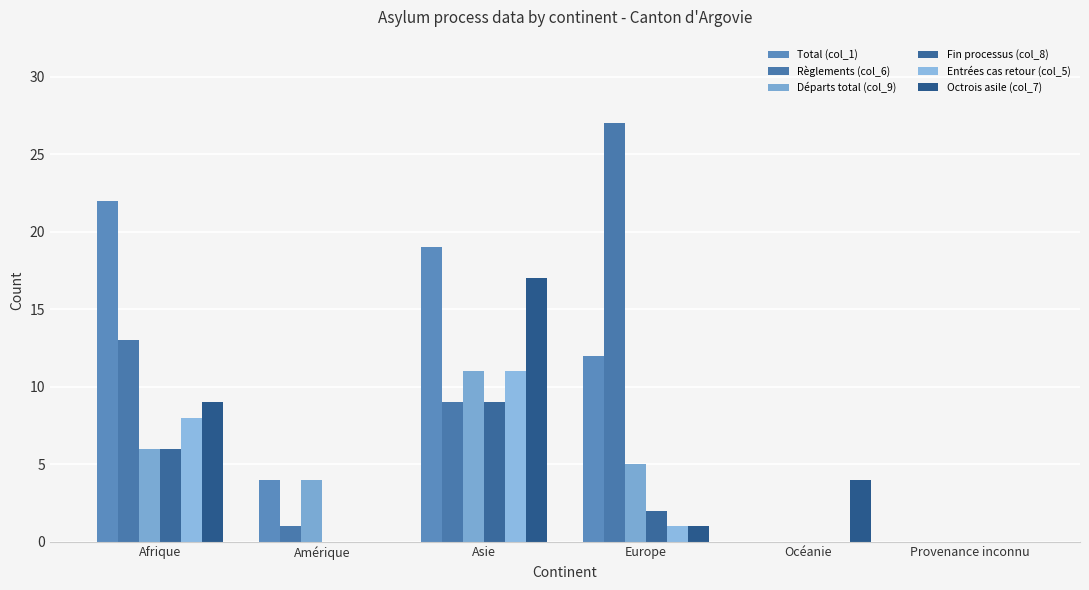

Count the number of categories in the chart.

6